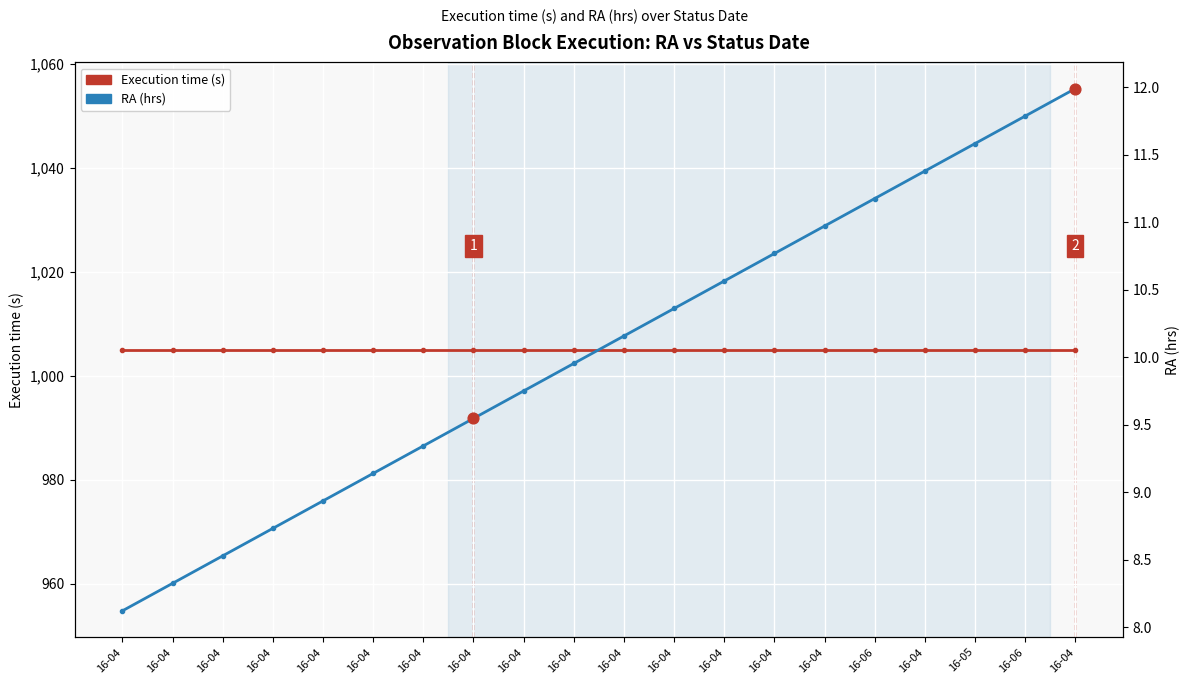

What are all the series names shown in the legend?

Execution time (s), RA (hrs)